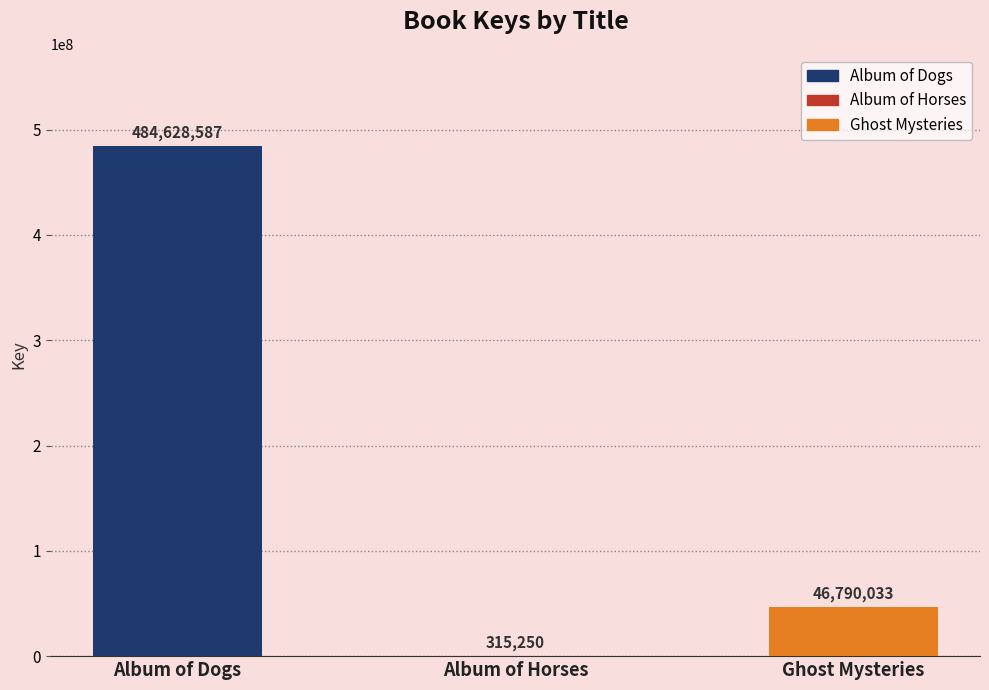

Approximately how many times larger is the value at Album of Dogs compared to Ghost Mysteries?

10.4